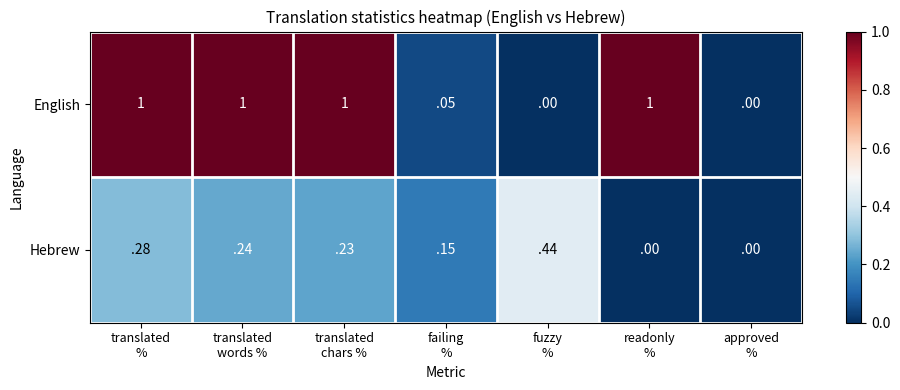

Which series has the largest range (max minus min)?

English